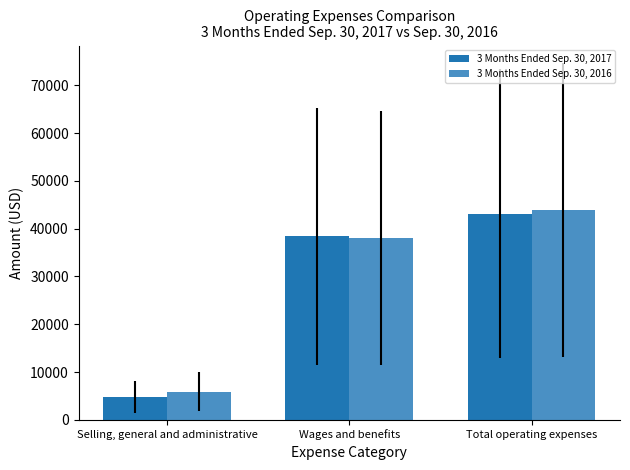

Reading right to left, list all the values displayed in this chart.

3 Months Ended Sep. 30, 2017: Total operating expenses=43150	Wages and benefits=38387	Selling, general and administrative=4763
3 Months Ended Sep. 30, 2016: Total operating expenses=43882	Wages and benefits=38011	Selling, general and administrative=5871